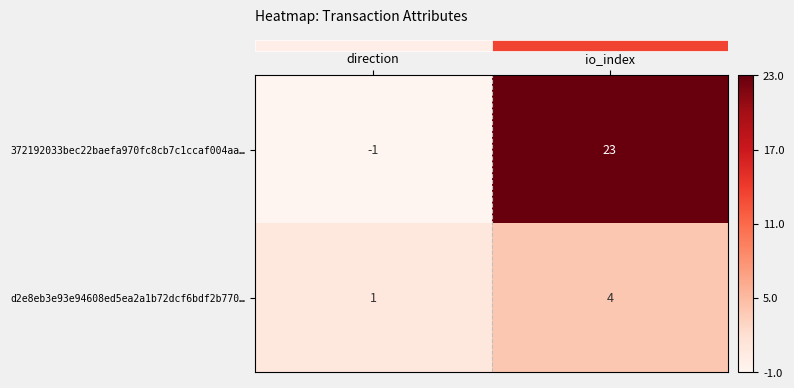

The 372192033bec22baefa970fc8cb7c1ccaf004aa… series shows 0 at direction. True or false?

False